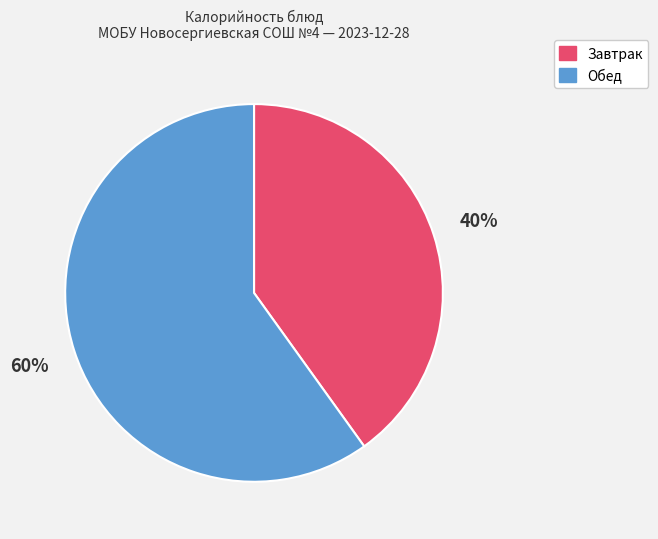

The Завтрак slice represents 45% of the pie. True or false?

False